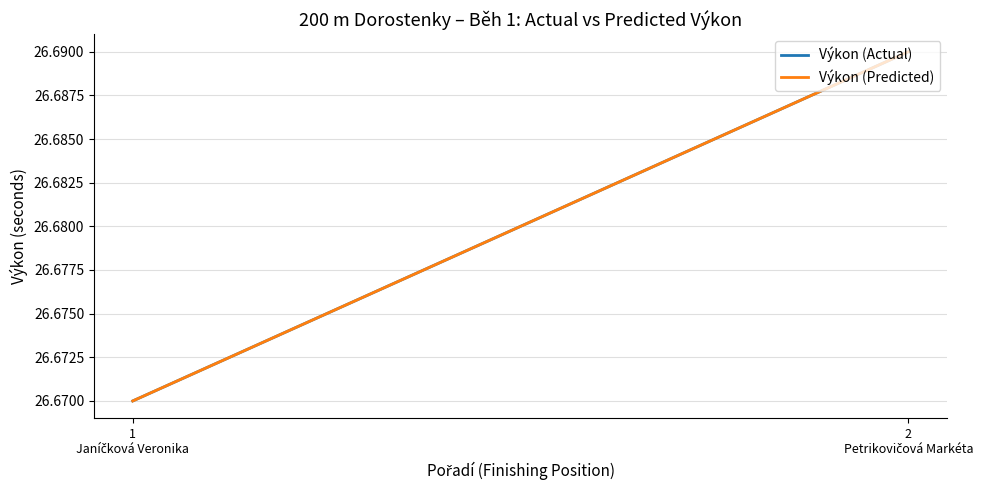

What position from the left is 2
Petrikovičová Markéta?

2